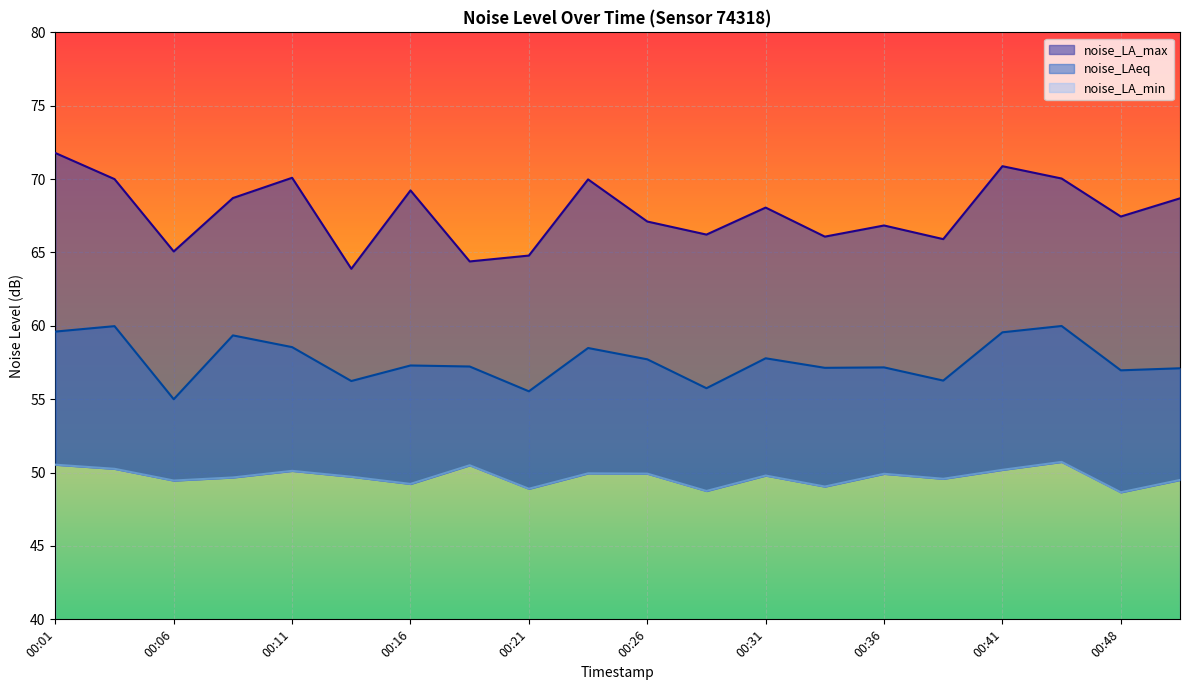

Where does the noise_LA_min series first go above 49?

00:01